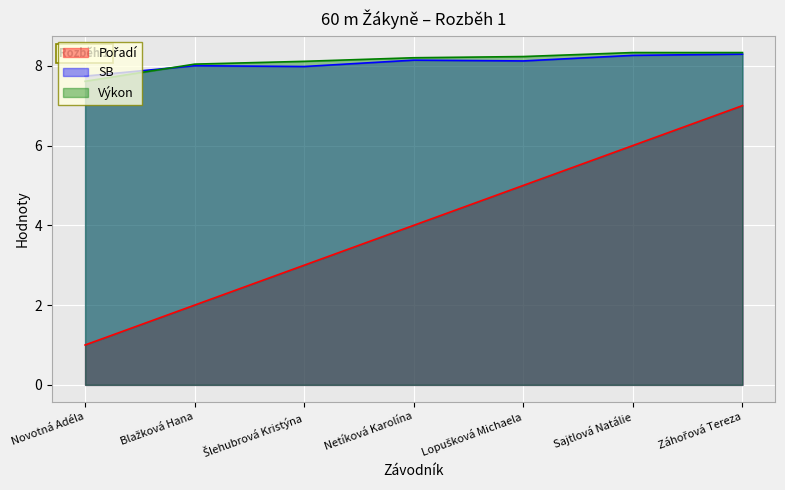

What are all the series names shown in the legend?

Pořadí, SB, Výkon